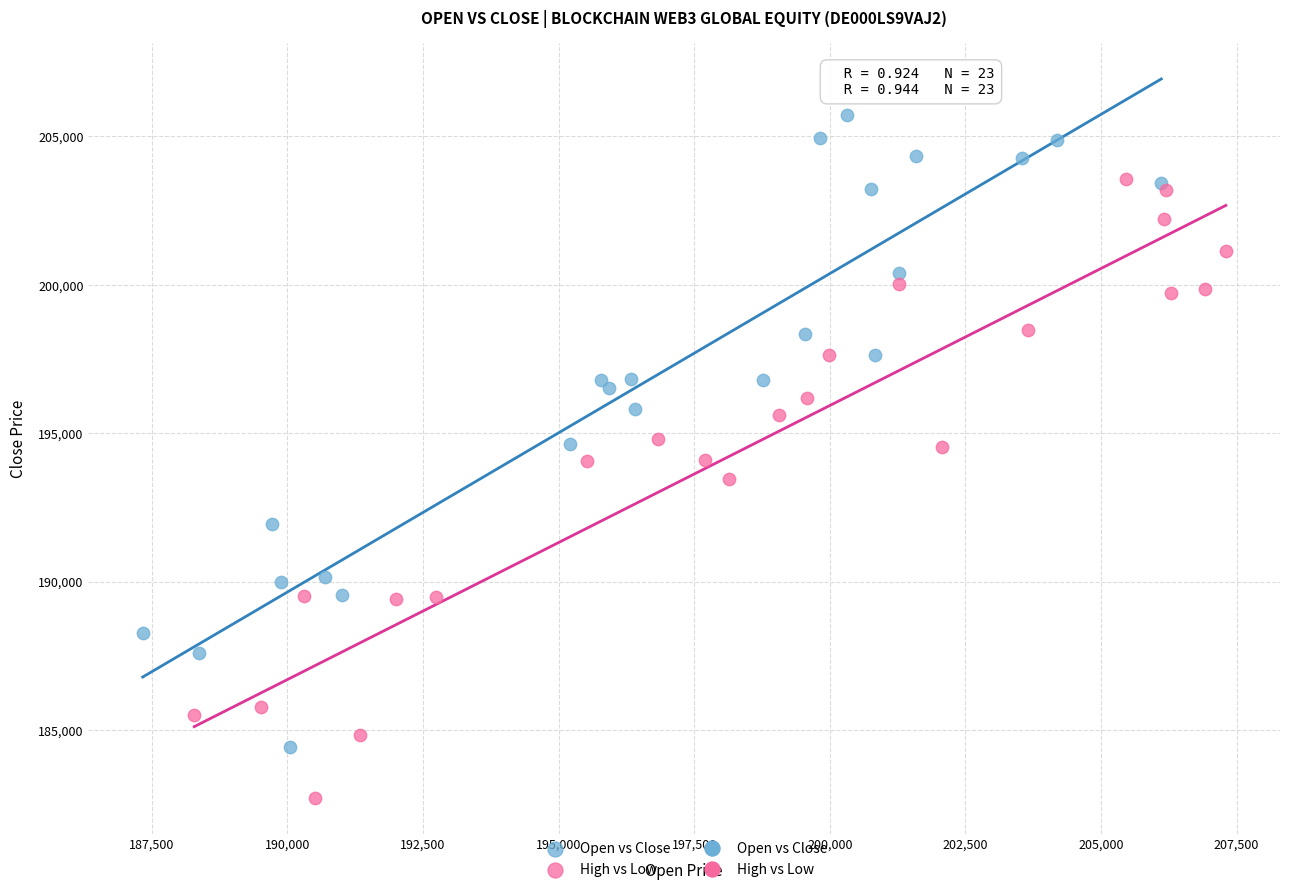

Which series contains the highest Y value?

Open vs Close